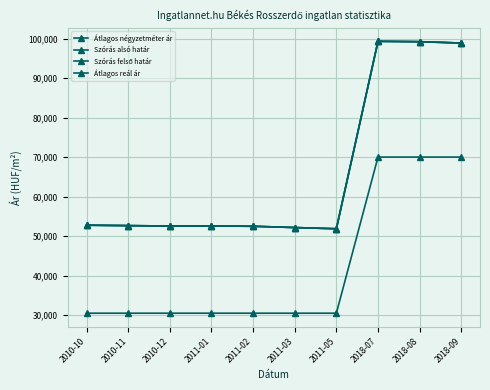

Is this an area chart (filled region under the line)?

No